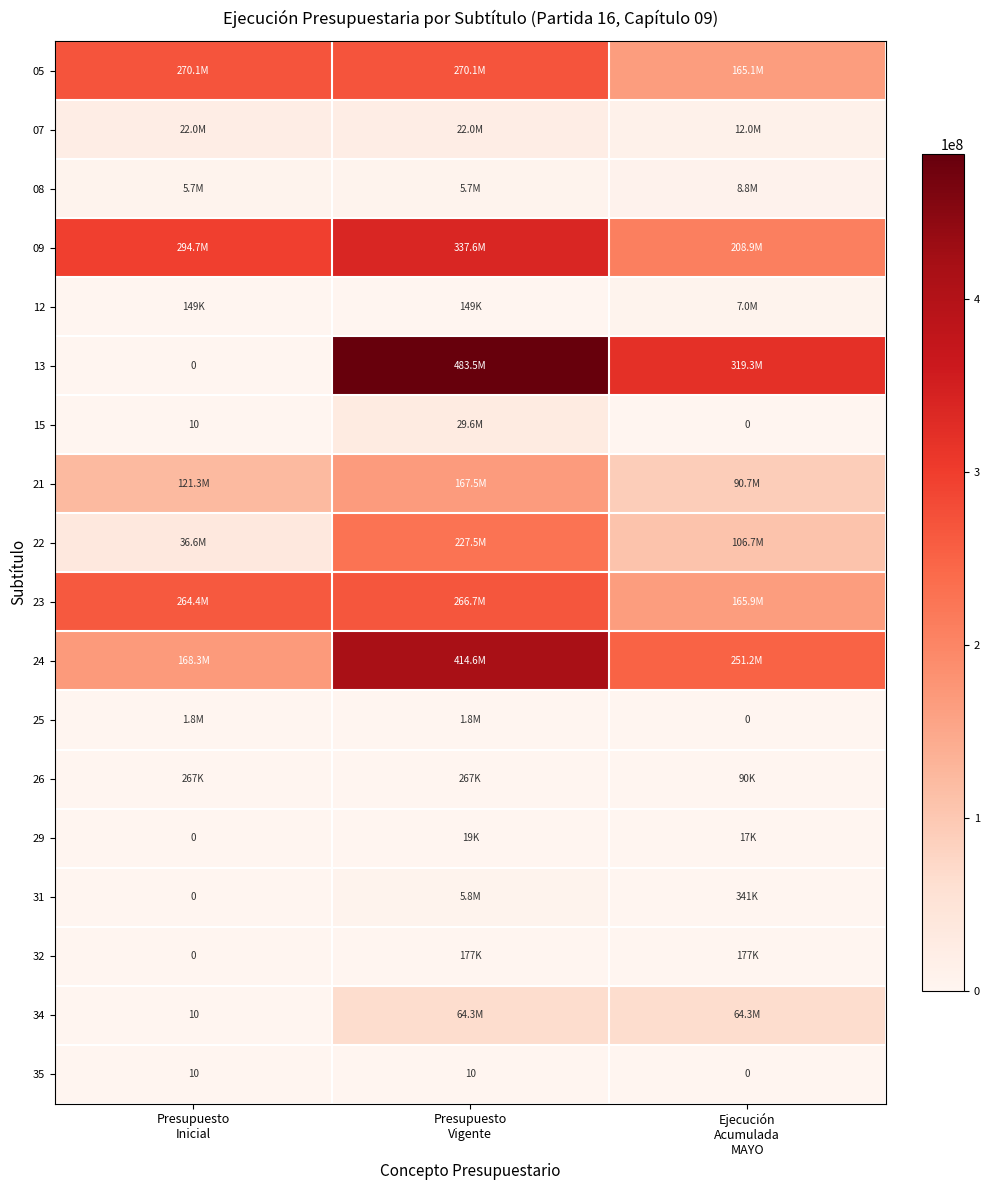

At how many categories does at least one series exceed 99306188?

3